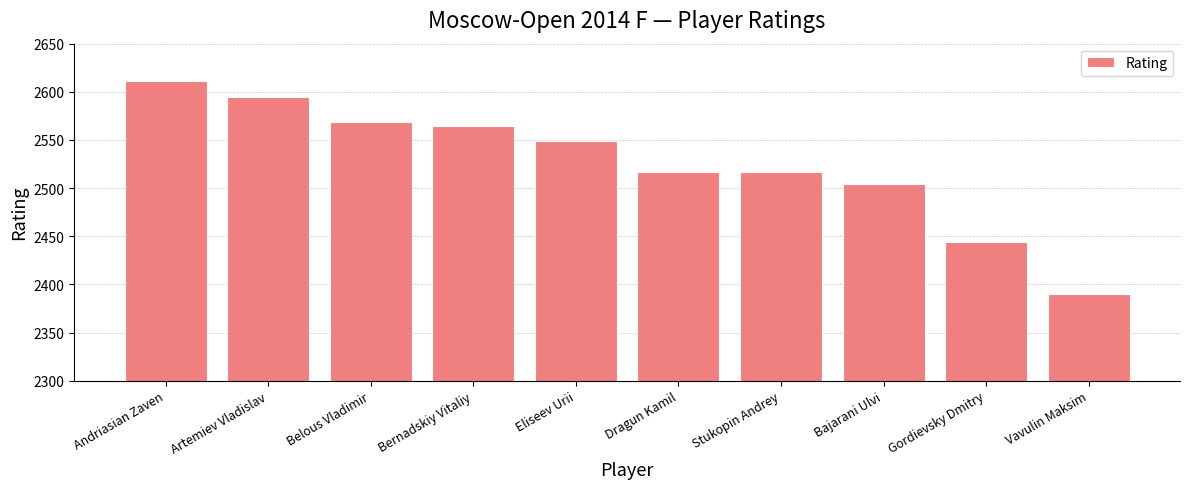

What is the smallest value displayed?

2390